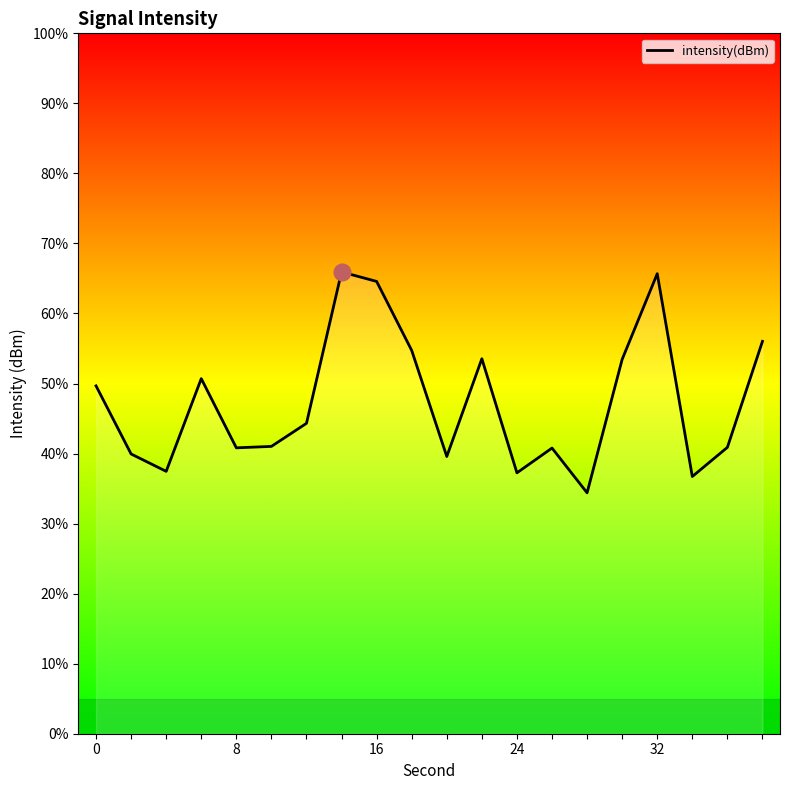

What is the difference between the maximum and minimum values?

31.5